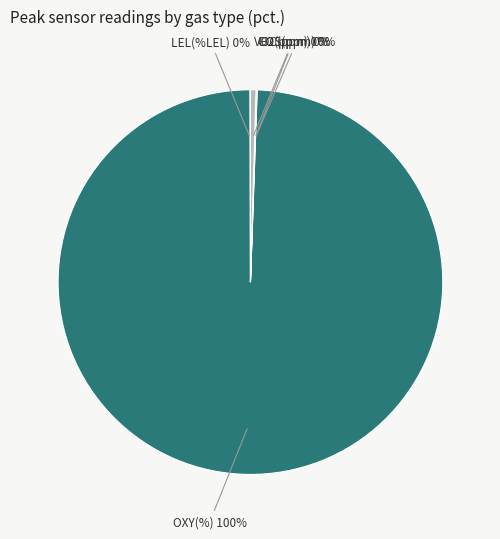

What percentage is NOT represented by LEL(%LEL)?

100.0%